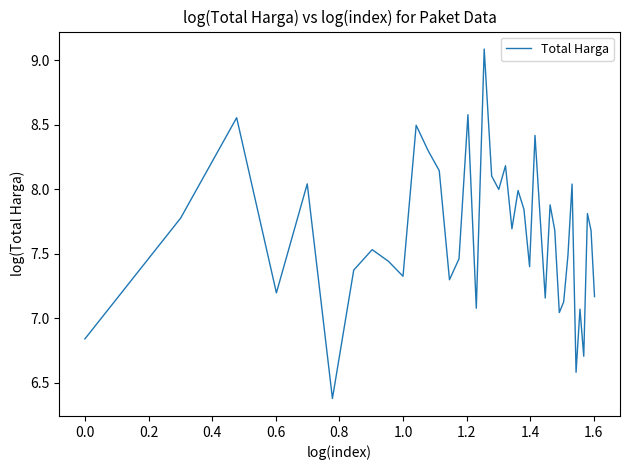

Is this an area chart (filled region under the line)?

No